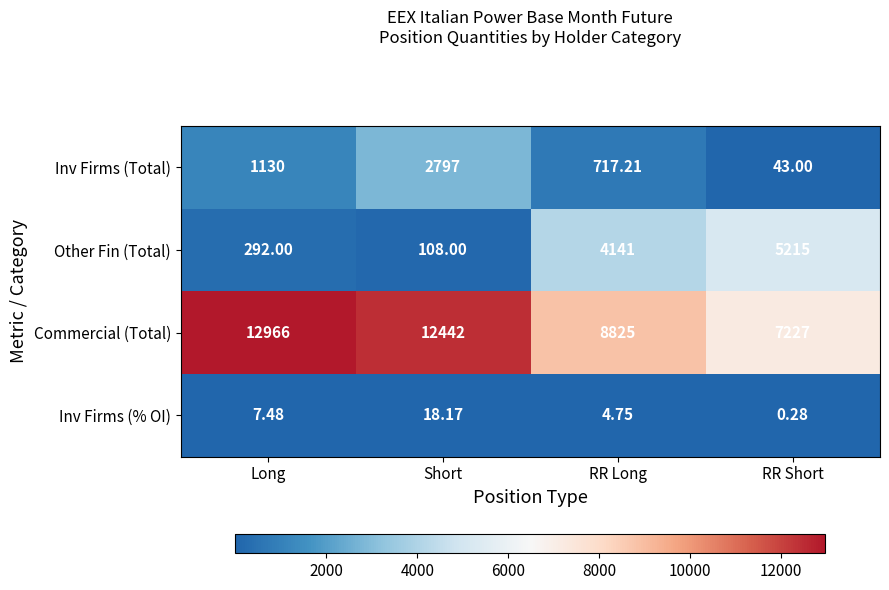

Between Long and RR Long, which series saw the biggest shift?

Commercial (Total)